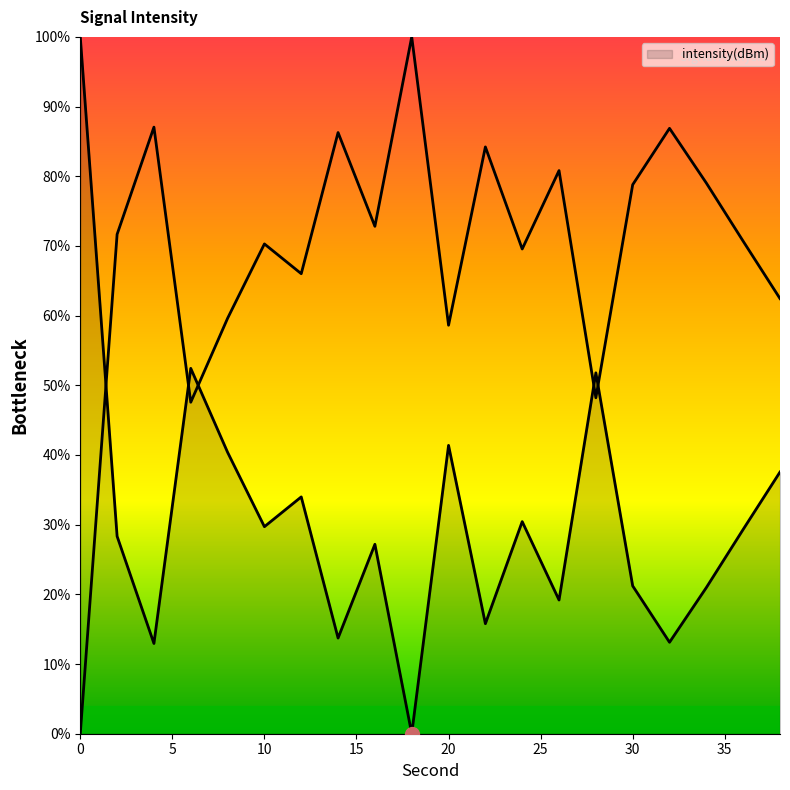

Reading left to right, list all the values displayed in this chart.

100.0	28.3	13.0	52.4	40.4	29.7	34.0	13.7	27.2	0.0	41.4	15.8	30.4	19.2	51.8	21.2	13.1	21.0	29.3	37.6